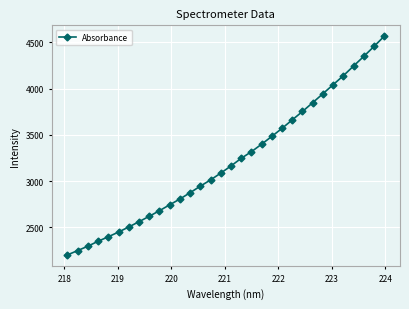

What is the maximum value shown in the chart?

4564.3